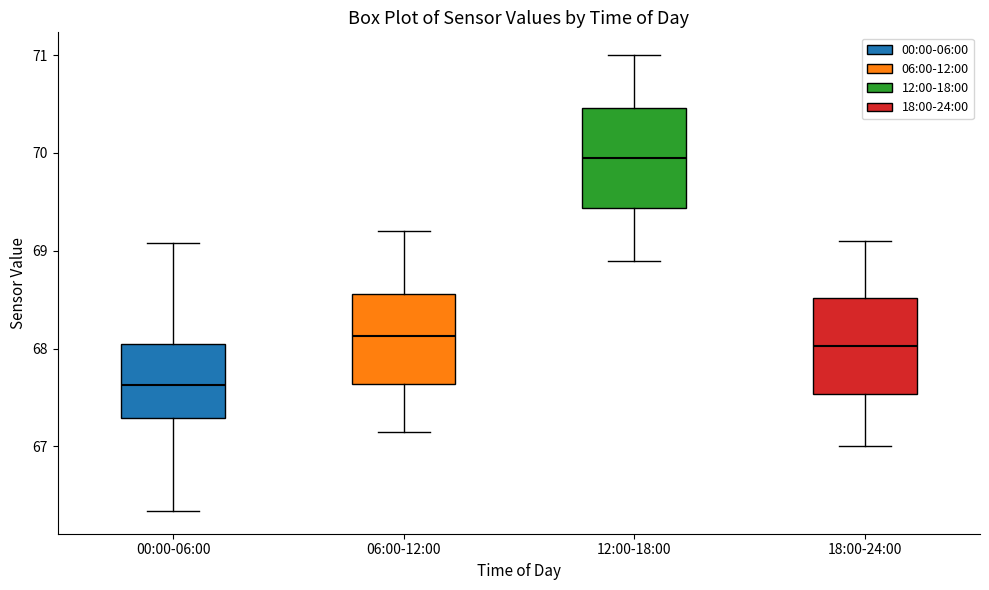

Reading left to right, transcribe this box plot: for each box, give where its median line is, the range the box spans, and where its two whiskers end, as read against the y-axis. The values are not printed on the chart, so give them approximately, as read against the axis.

00:00-06:00: median 67.6, box 67.3 to 68.0, whiskers 66.3 to 69.1
06:00-12:00: median 68.1, box 67.6 to 68.6, whiskers 67.2 to 69.2
12:00-18:00: median 70.0, box 69.4 to 70.5, whiskers 68.9 to 71.0
18:00-24:00: median 68.0, box 67.5 to 68.5, whiskers 67.0 to 69.1